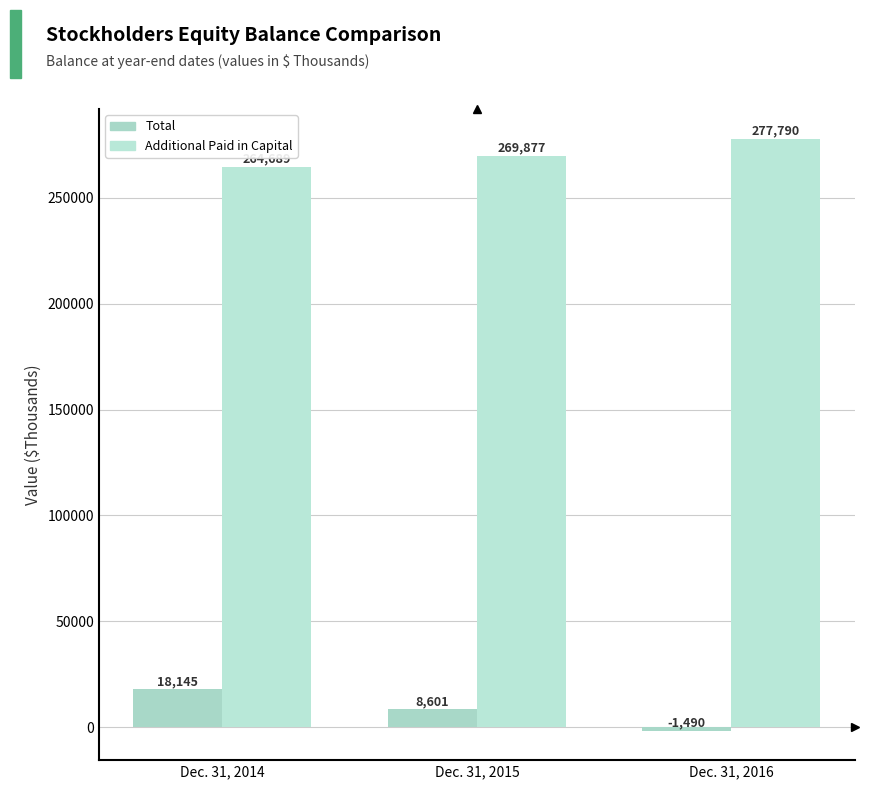

Reading left to right, transcribe all the data shown in this chart.

Total: Dec. 31, 2014=18145	Dec. 31, 2015=8601	Dec. 31, 2016=-1490
Additional Paid in Capital: Dec. 31, 2014=264689	Dec. 31, 2015=269877	Dec. 31, 2016=277790